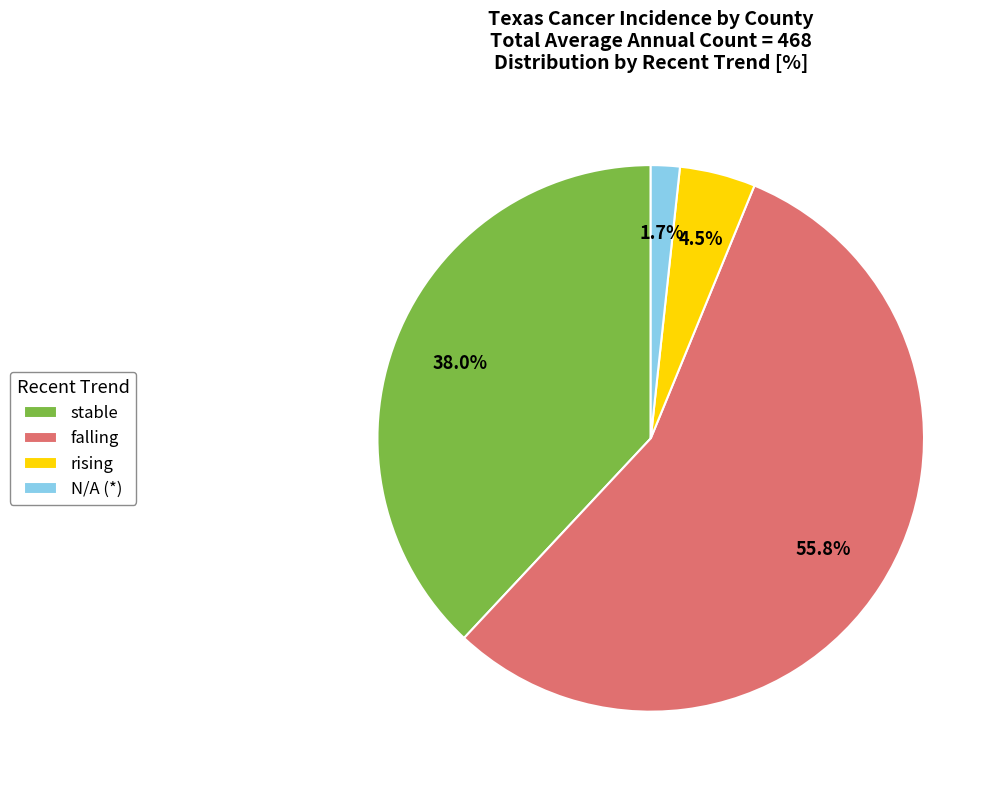

Does stable account for over 50% of the chart?

No